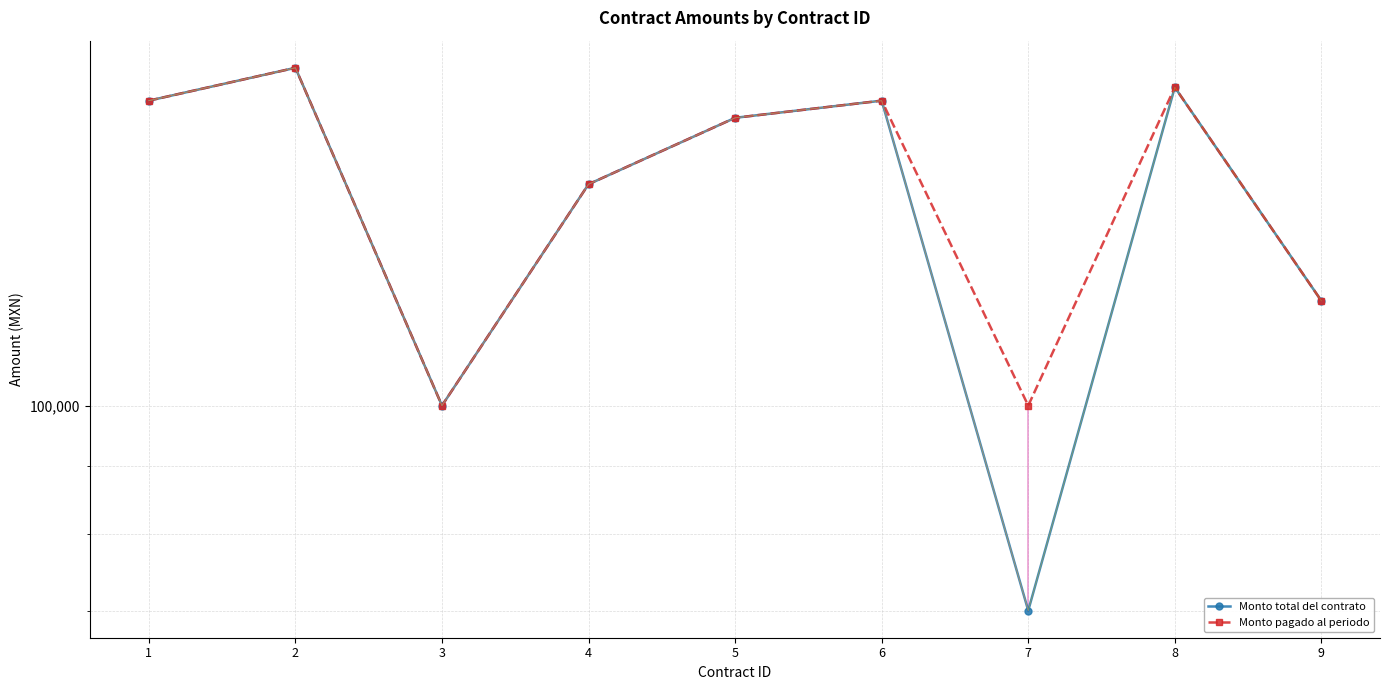

What is the total value across all series at 9?

240000